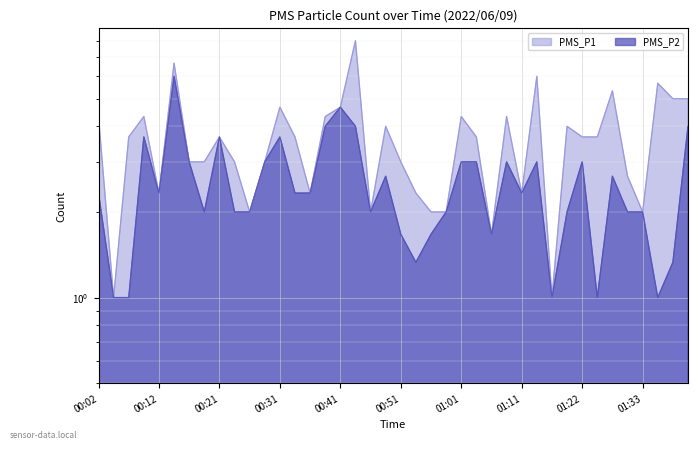

Reading right to left, transcribe all the data shown in this chart.

PMS_P1: 5.0	5.0	5.7	2.0	2.7	5.3	3.7	3.7	4.0	1.0	6.0	2.3	4.3	1.7	3.7	4.3	2.0	2.0	2.3	3.0	4.0	2.0	8.0	4.7	4.3	2.3	3.7	4.7	3.0	2.0	3.0	3.7	3.0	3.0	6.7	2.3	4.3	3.7	1.0	4.3
PMS_P2: 4.0	1.3	1.0	2.0	2.0	2.7	1.0	3.0	2.0	1.0	3.0	2.3	3.0	1.7	3.0	3.0	2.0	1.7	1.3	1.7	2.7	2.0	4.0	4.7	4.0	2.3	2.3	3.7	3.0	2.0	2.0	3.7	2.0	3.0	6.0	2.3	3.7	1.0	1.0	2.3